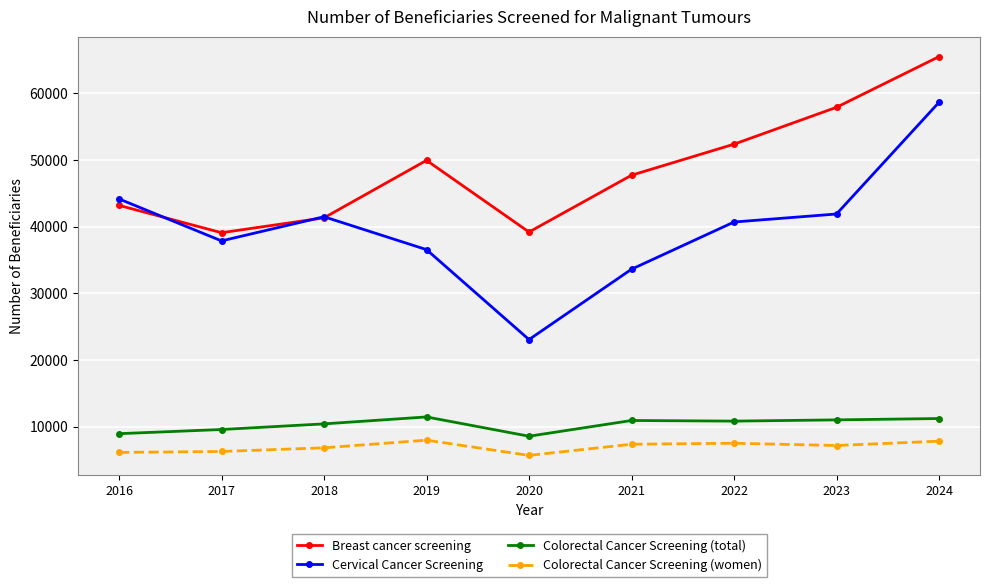

What is the sum of all Breast cancer screening values?

436379